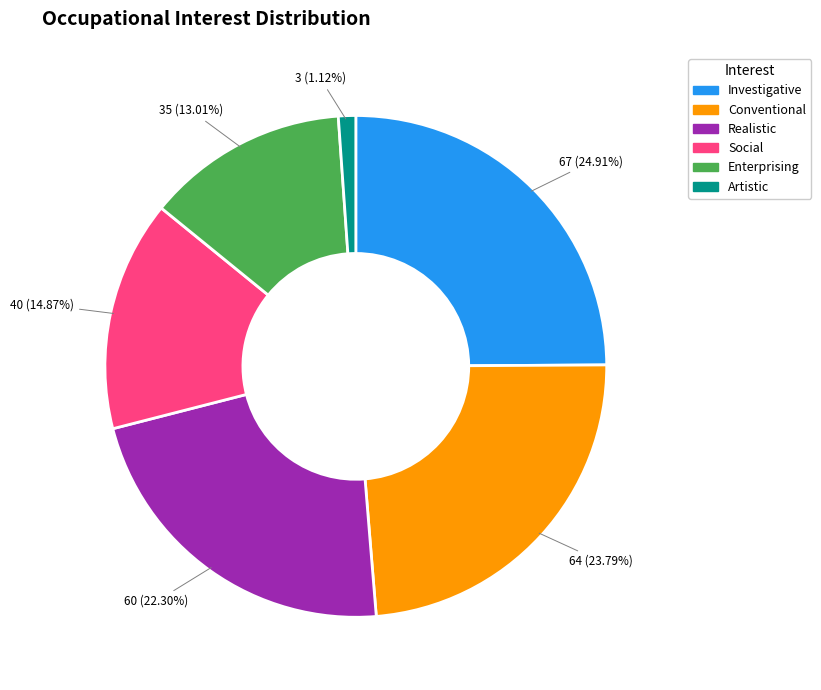

How many segments does this pie chart have?

6